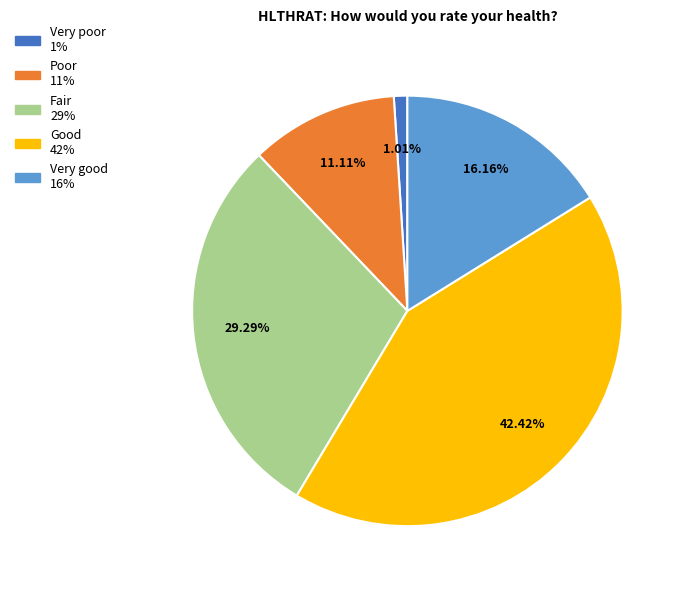

How many slices are in this pie chart?

5